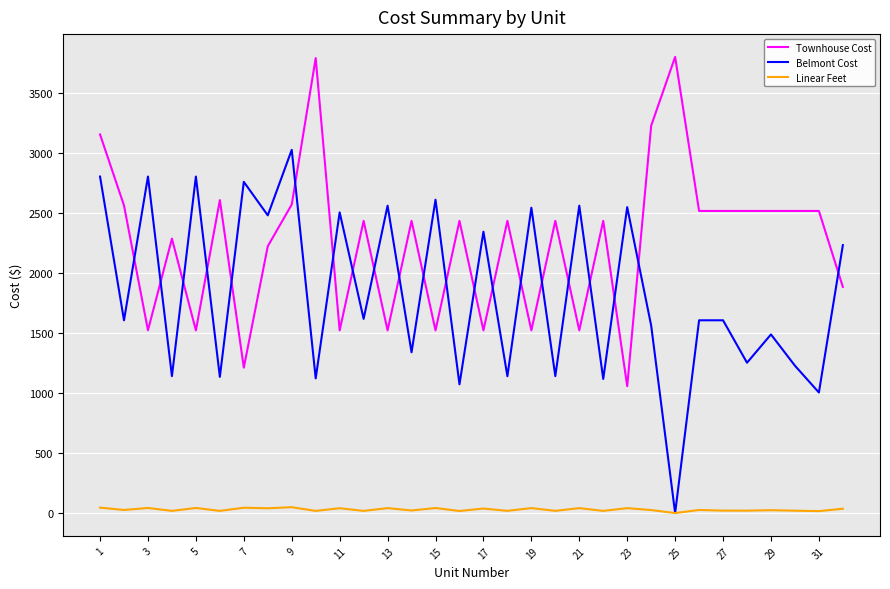

How many times do Townhouse Cost and Belmont Cost cross each other?

21